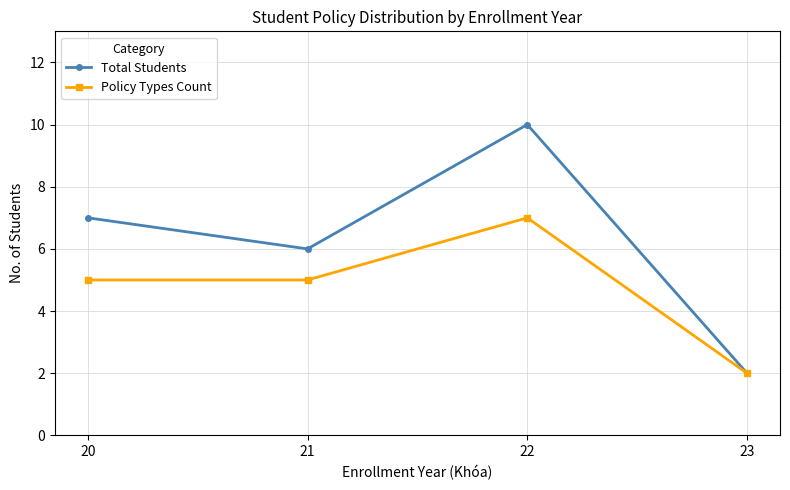

Which series has the widest spread of values?

Total Students